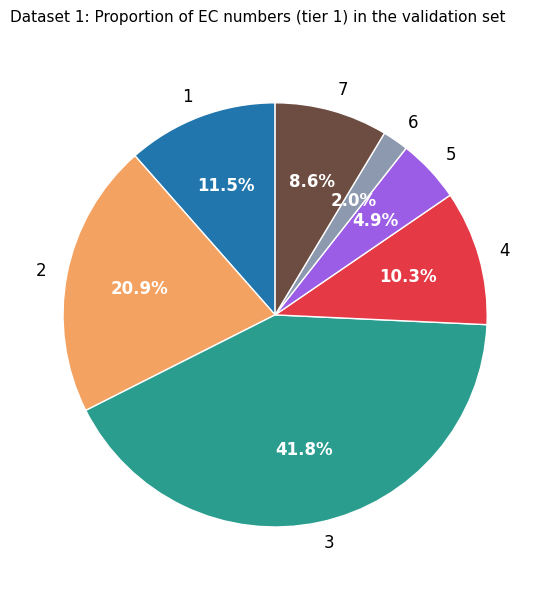

Which has a higher value, 3 or 2?

3